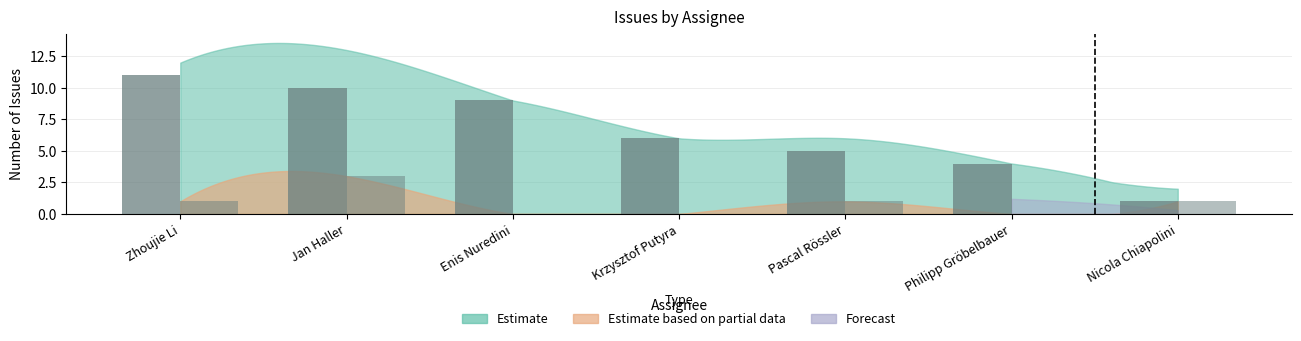

How many categories are shown in the chart?

7